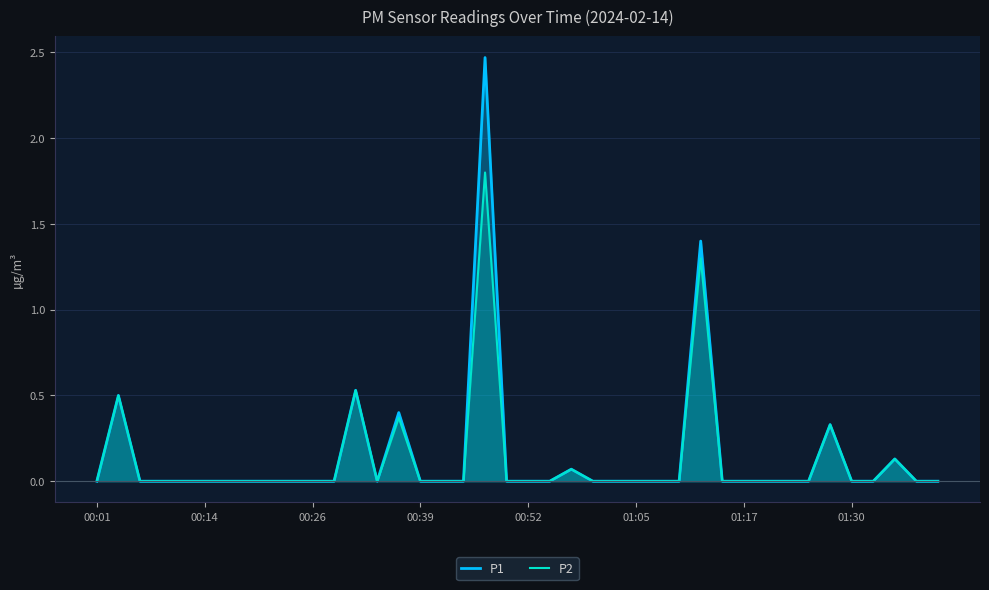

Count the number of data series in this chart.

2